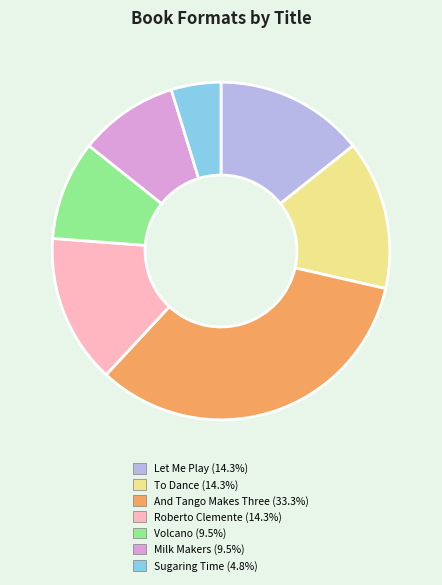

Does Milk Makers represent more than half of the total?

No